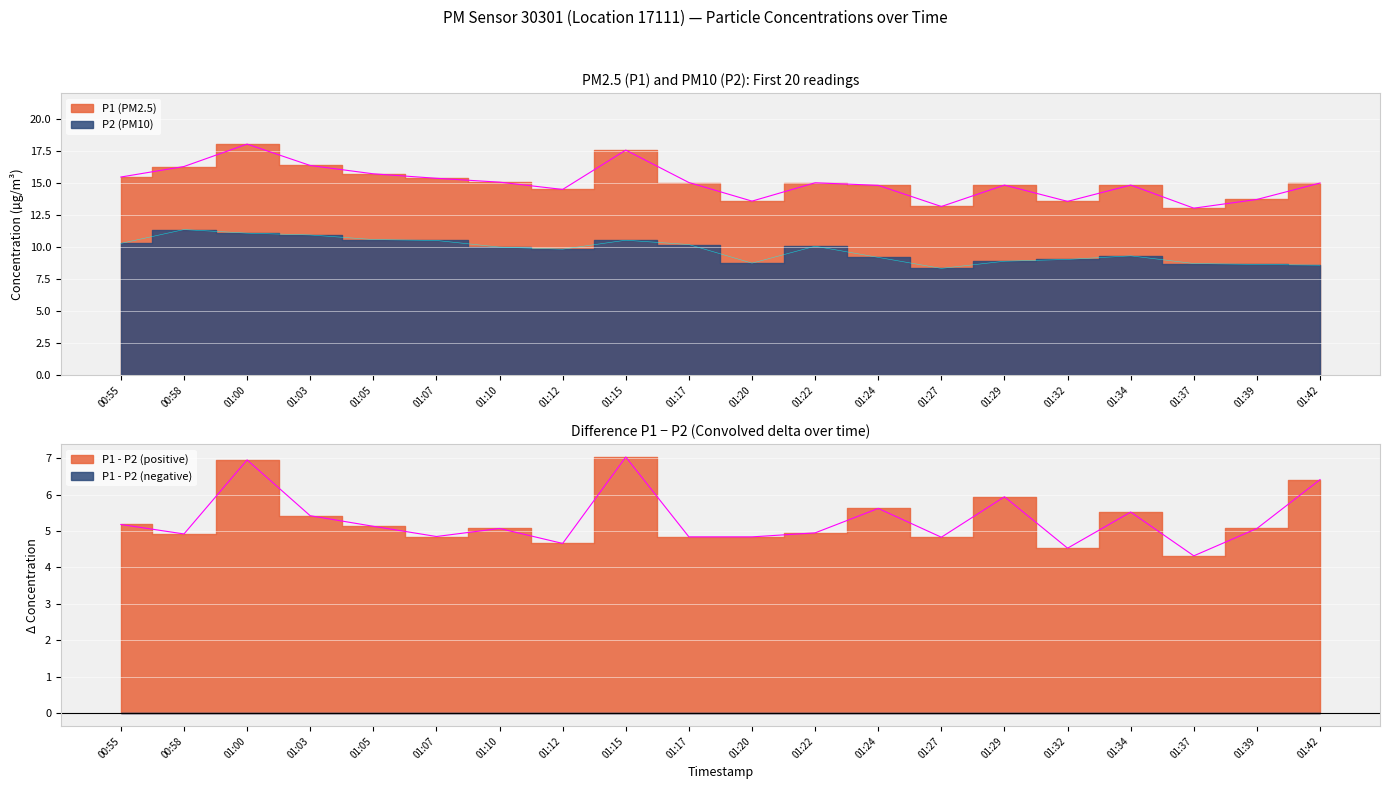

How many series are shown in this chart?

2